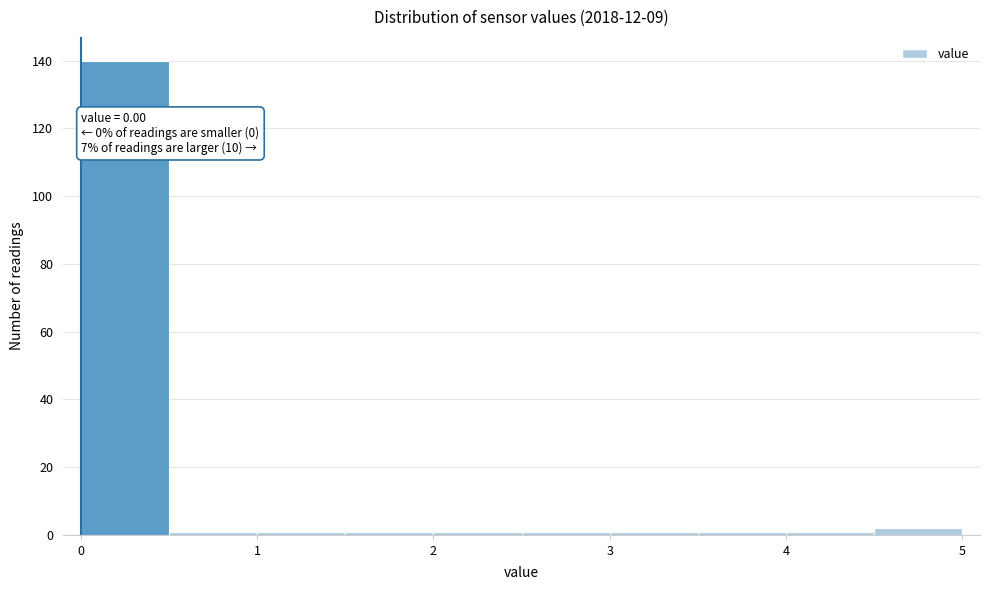

Which range on the x-axis has the tallest bar?

0.0 to 0.5